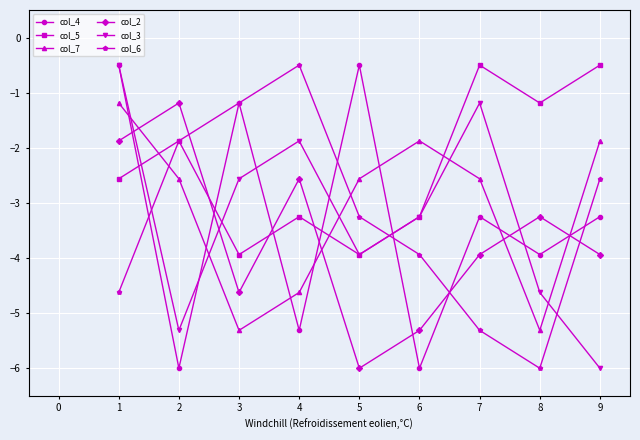

Read the col_7 value at 1.

-1.2